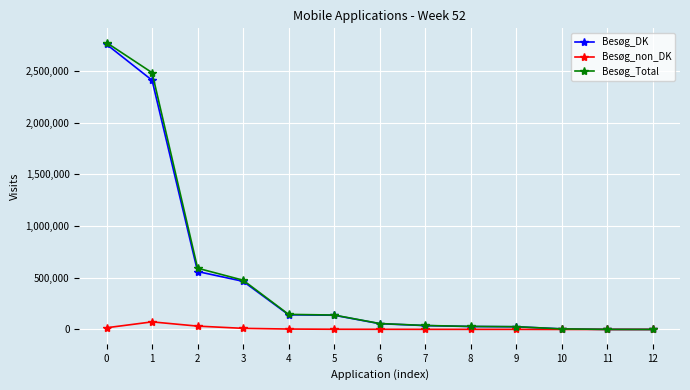

Which series has the largest range (max minus min)?

Besøg_Total